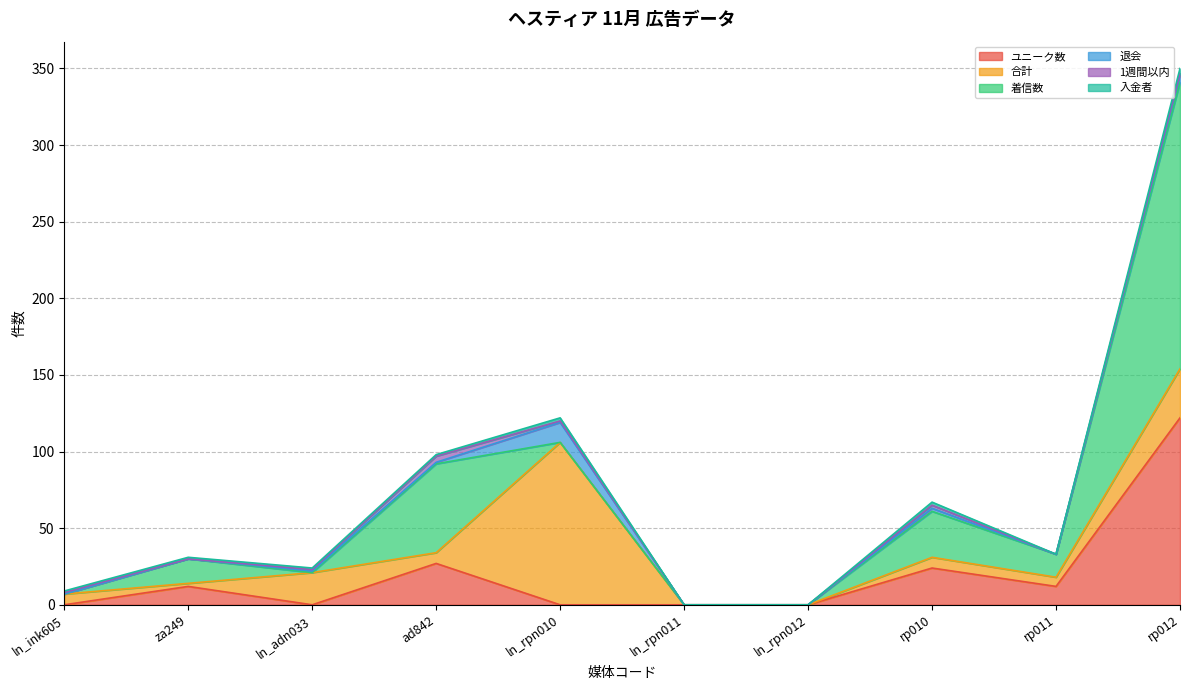

True or false: 入金者 and 1週間以内 cross at least once.

True